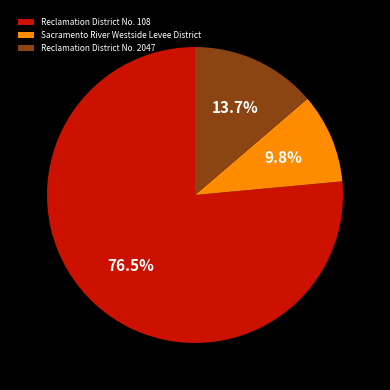

Count the number of slices in the pie.

3